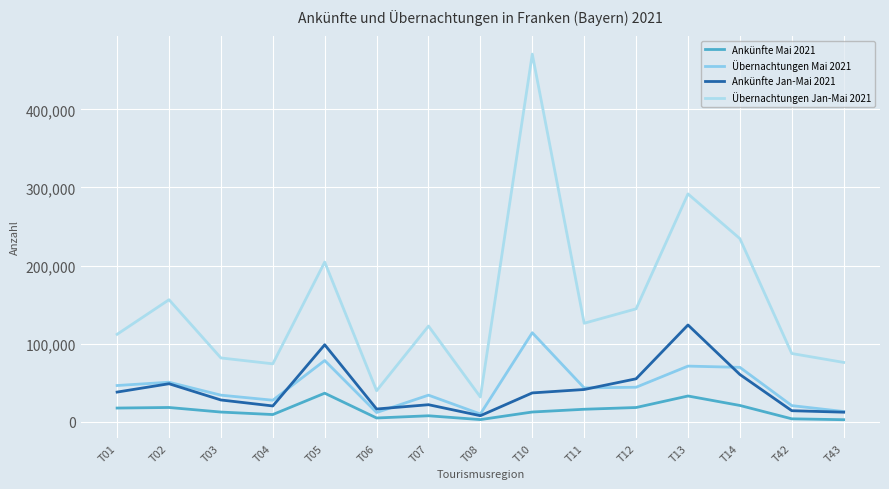

True or false: Ankünfte Mai 2021 has a value of 30637 at T12.

False